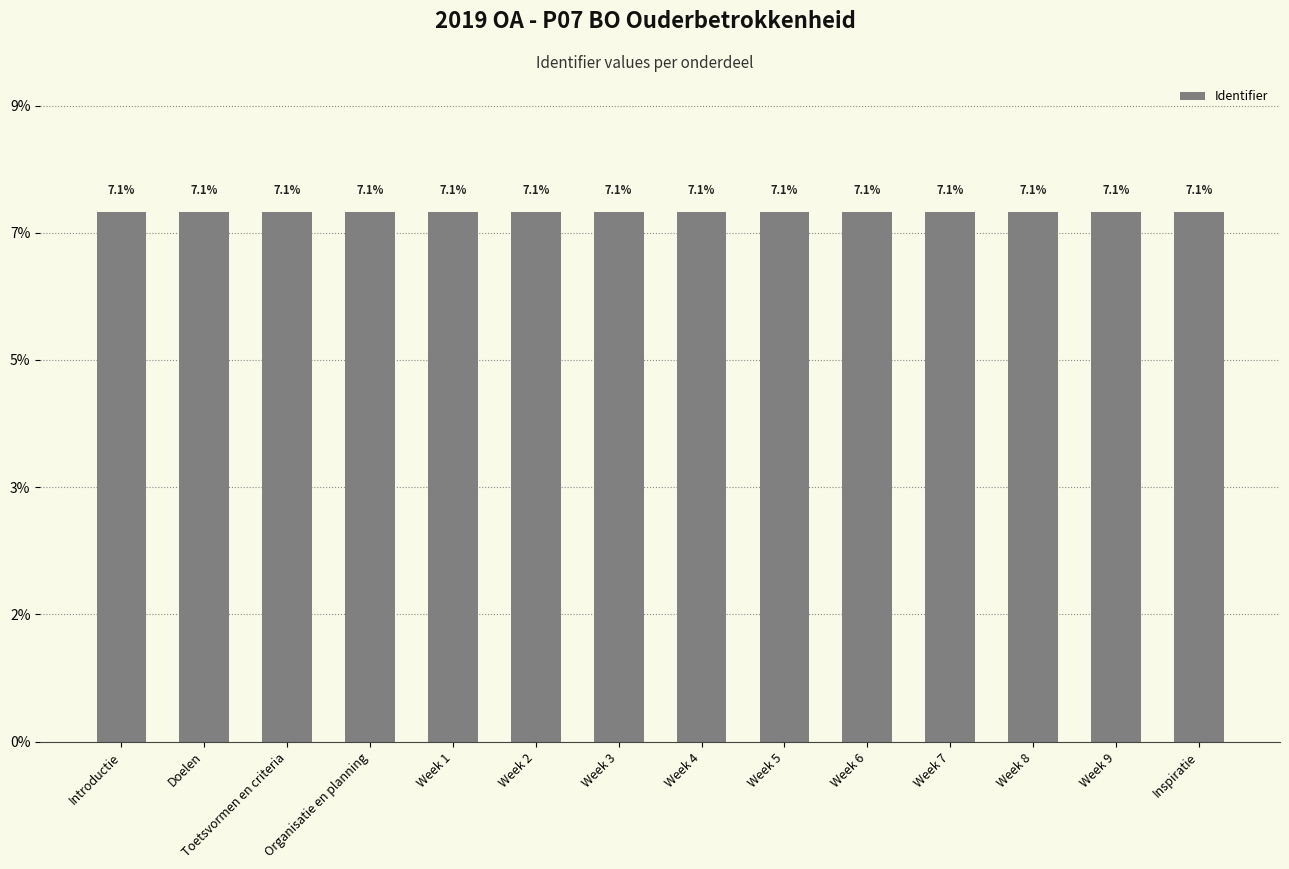

How many values are between 7 and 8?

14